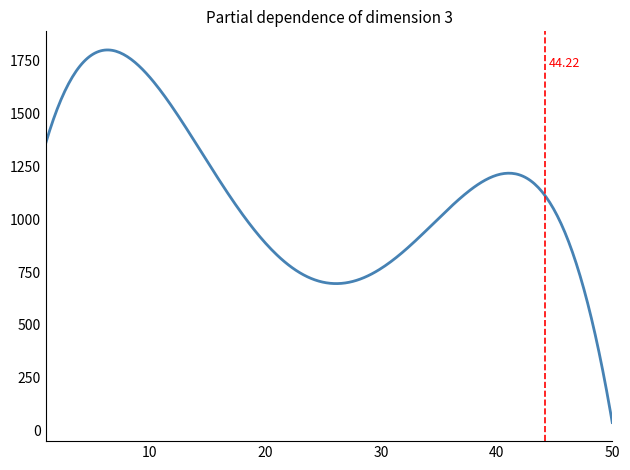

What is the difference between the maximum and minimum values?

1763.4